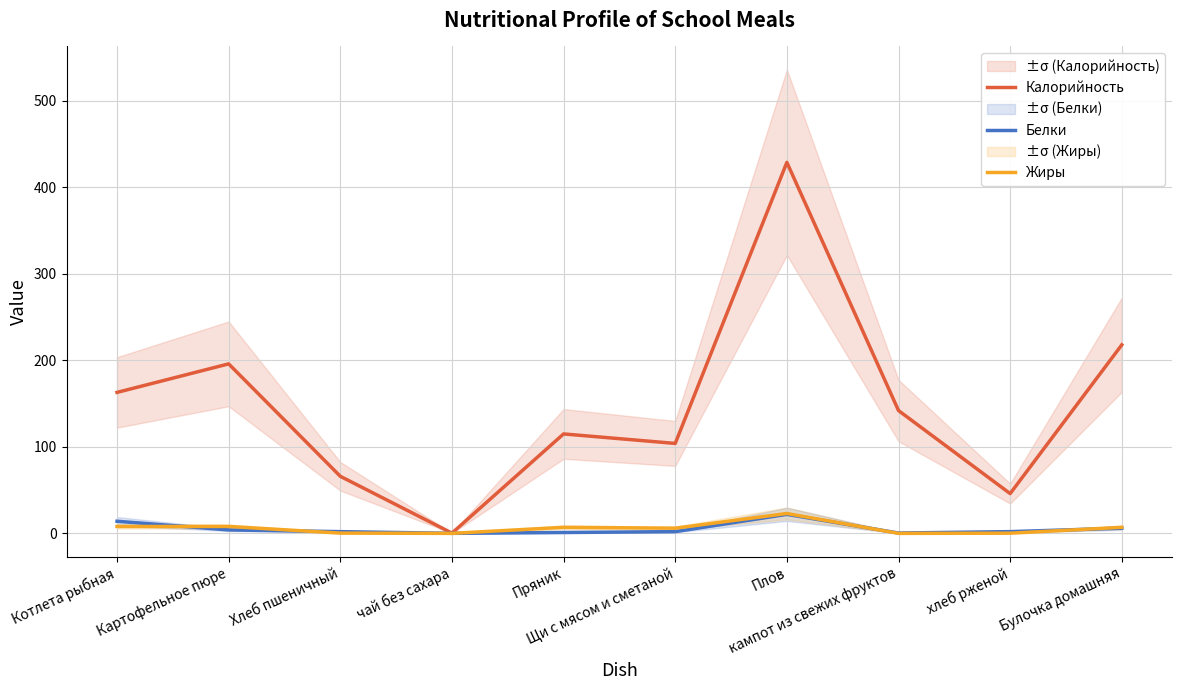

What is the highest value of the Белки series?

22.0